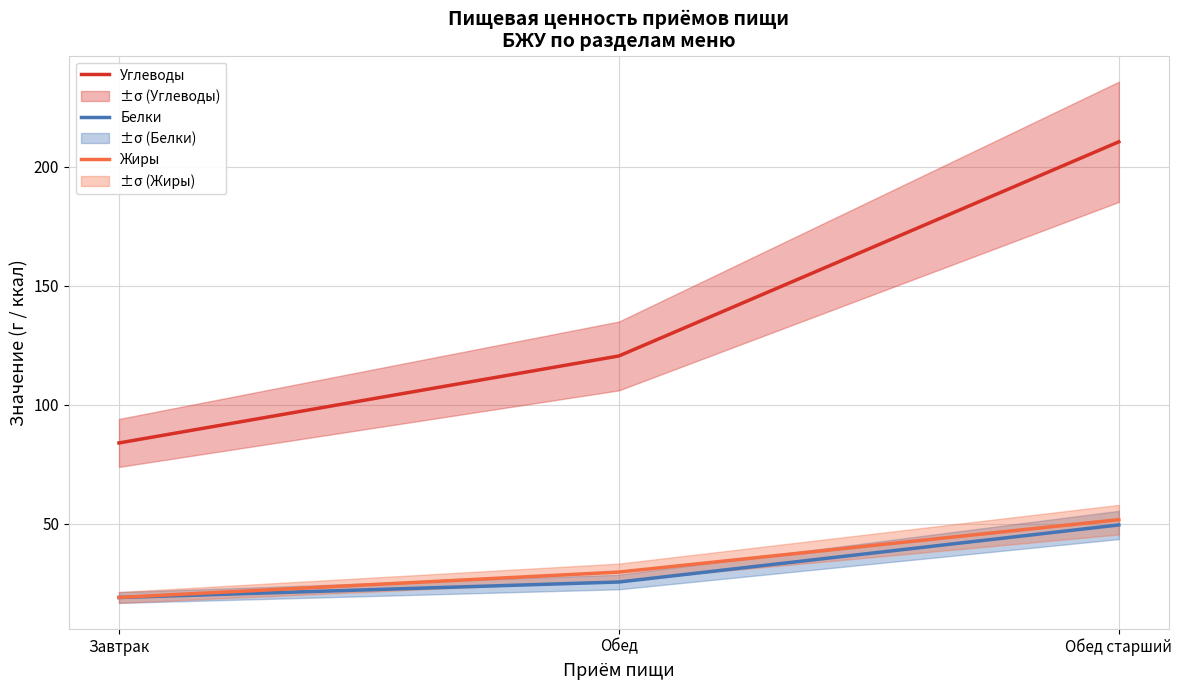

What is the difference between the maximum and minimum values in the Жиры series?

32.7